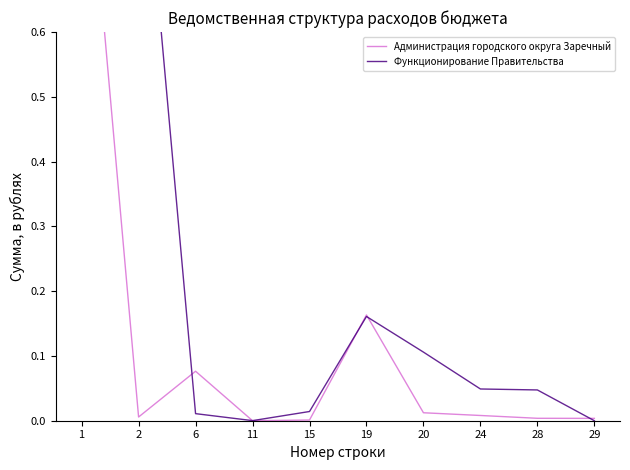

List the series in order of their overall mean, highest first.

Функционирование Правительства, Администрация городского округа Заречный